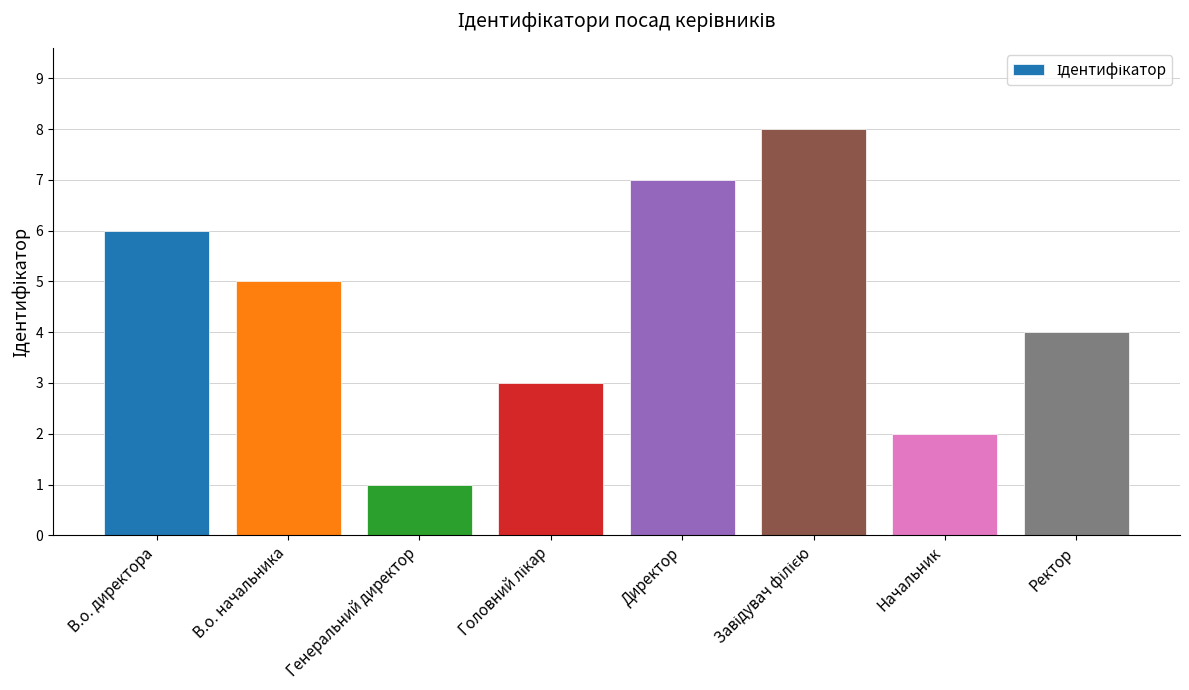

At which label is the value closest to 4?

Ректор